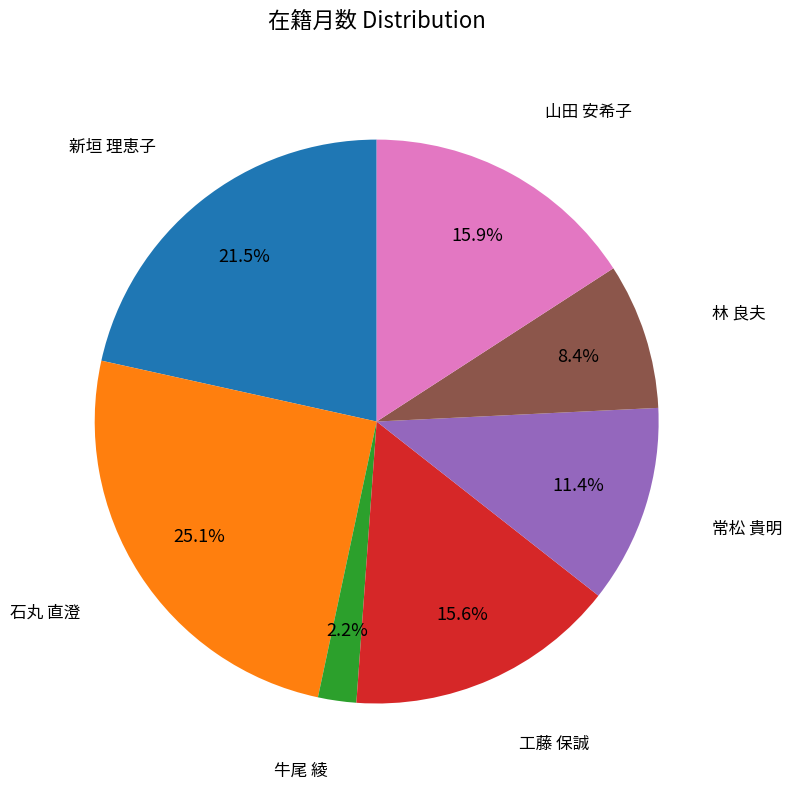

Does any single category account for the majority?

No